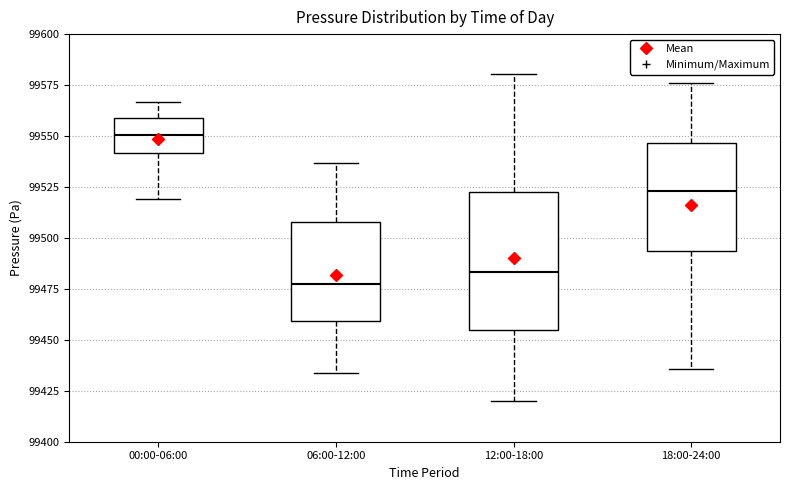

Reading left to right, read every box against the y-axis: the position of its median line, the range the box covers, and the ends of its whiskers. The values are not printed on the chart, so give them approximately, as read against the axis.

00:00-06:00: median 99550, box 99540 to 99560, whiskers 99520 to 99565
06:00-12:00: median 99475, box 99460 to 99510, whiskers 99435 to 99535
12:00-18:00: median 99485, box 99455 to 99525, whiskers 99420 to 99580
18:00-24:00: median 99525, box 99495 to 99545, whiskers 99435 to 99575